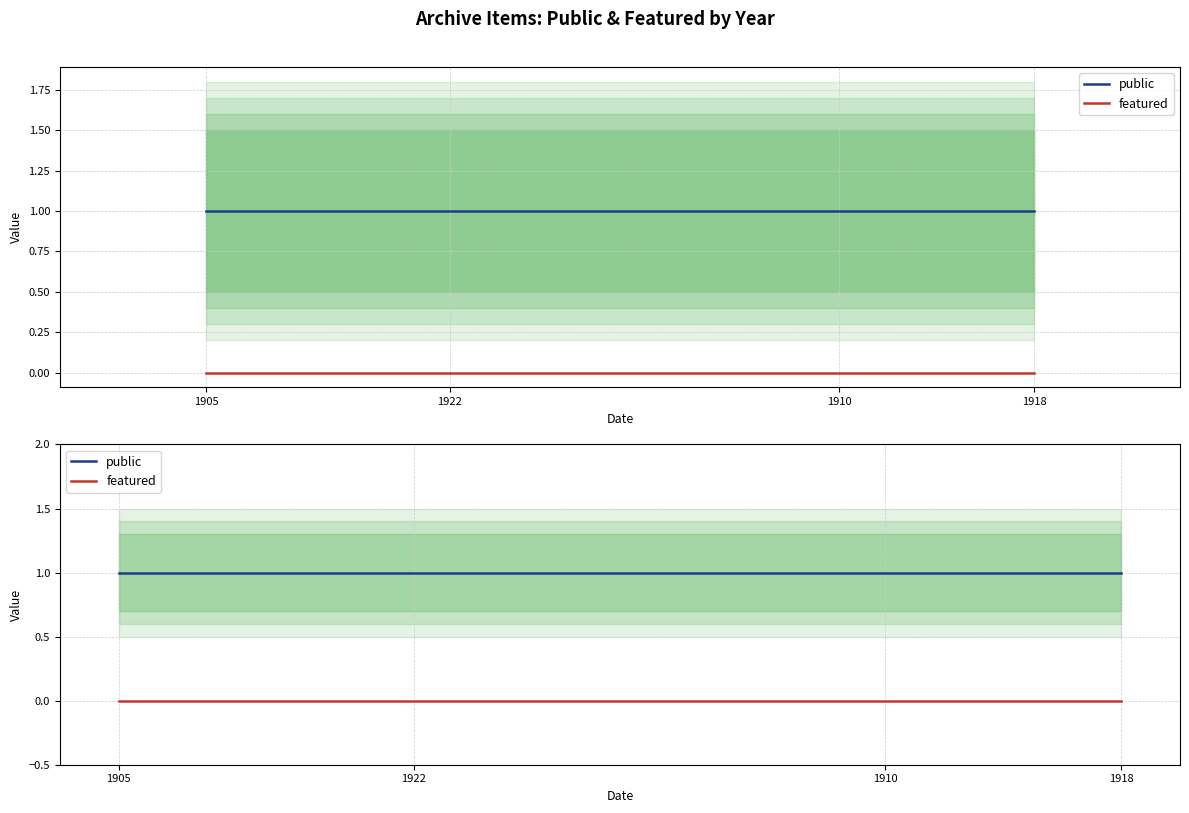

True or false: public and featured cross at least once.

False